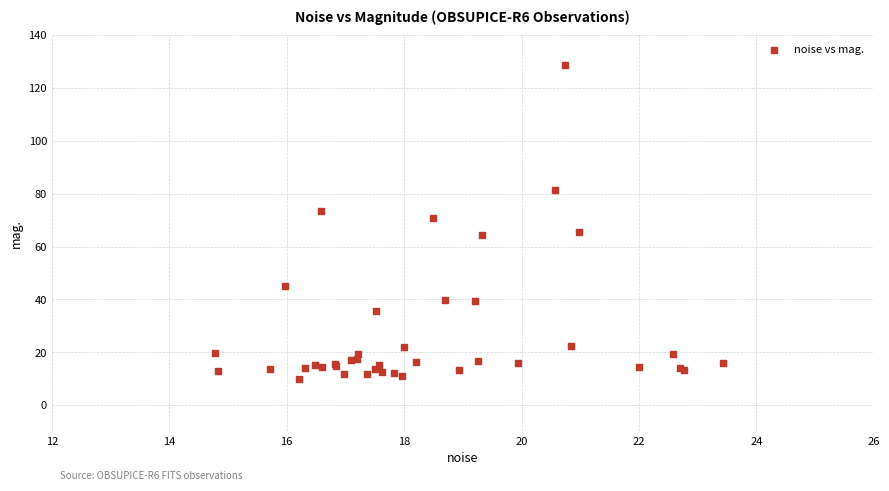

What Y value in the scatter plot is closest to 69?

70.7